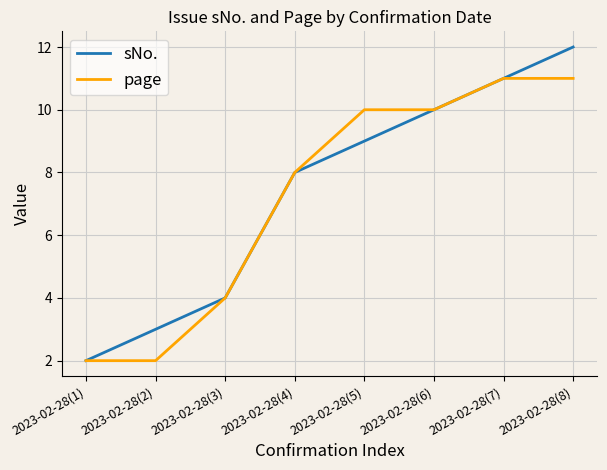

At which label does sNo. reach its peak?

2023-02-28(8)